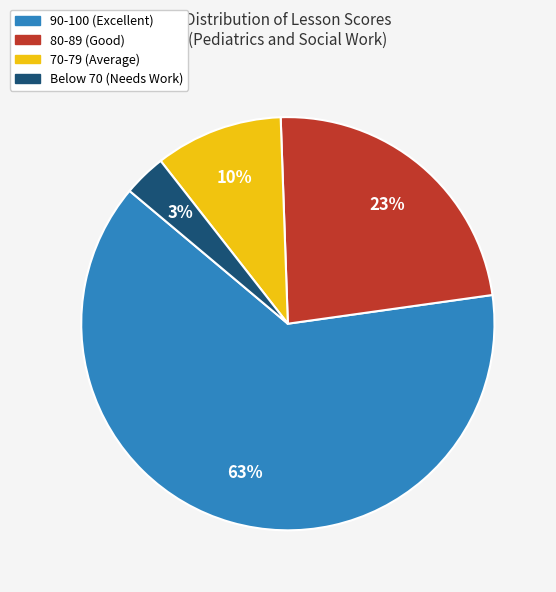

Does any single category account for the majority?

Yes